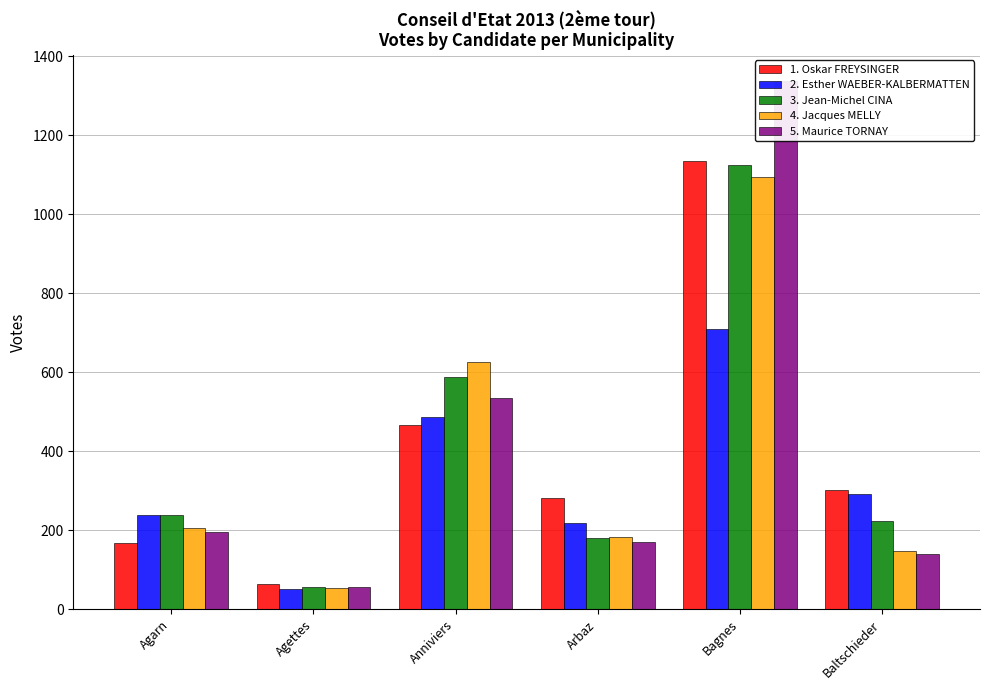

What is the difference between the second highest and minimum values in the 1. Oskar FREYSINGER series?

404